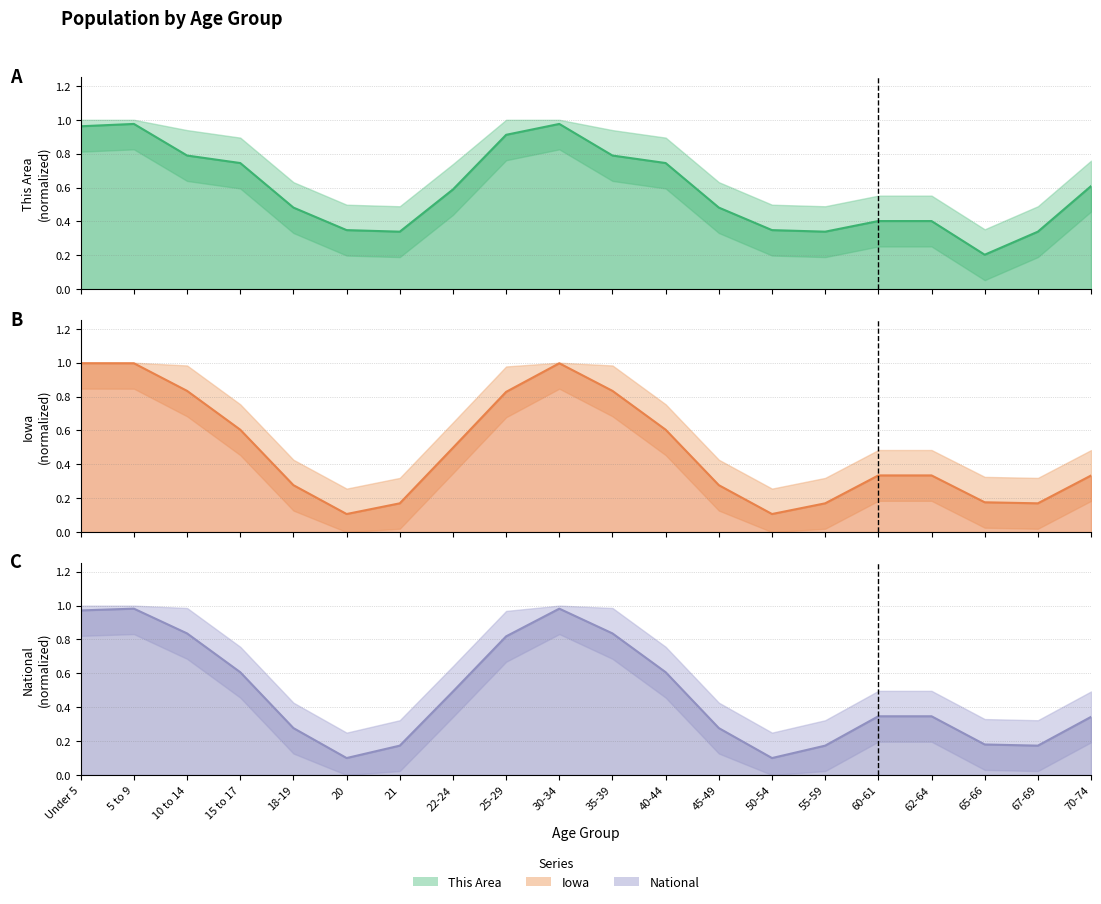

How many interior local valleys does the National line series have?

3